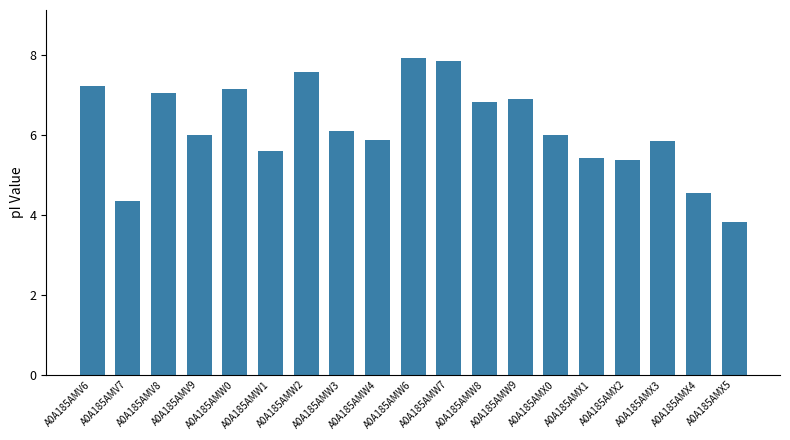

What is the difference between the maximum and minimum values?

4.1